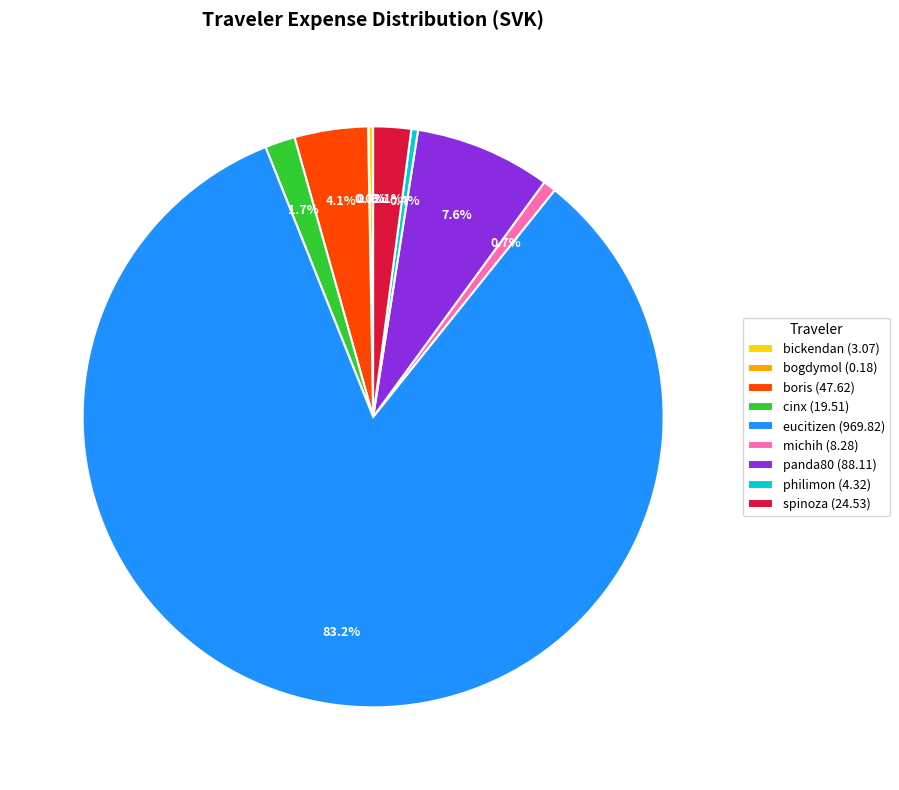

Between eucitizen (969.82) and panda80 (88.11), which is larger?

eucitizen (969.82)